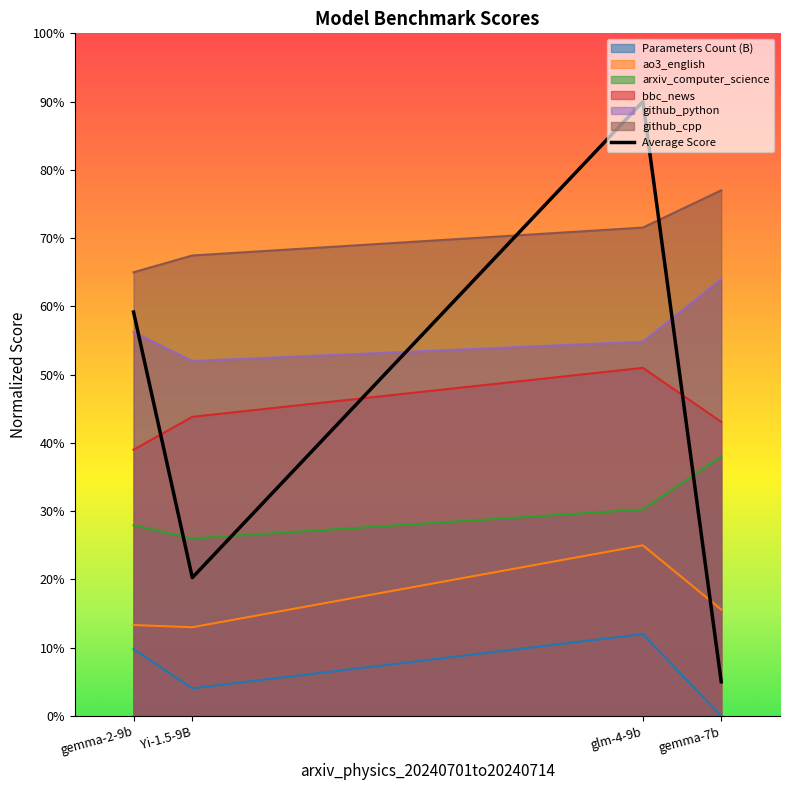

Is it true that the value at gemma-2-9b is 0.4?

False